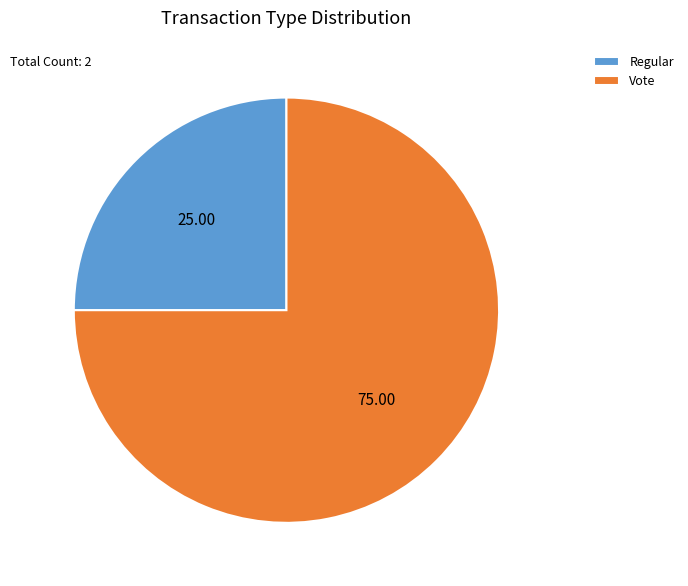

Is there any slice that represents more than half of the pie?

Yes